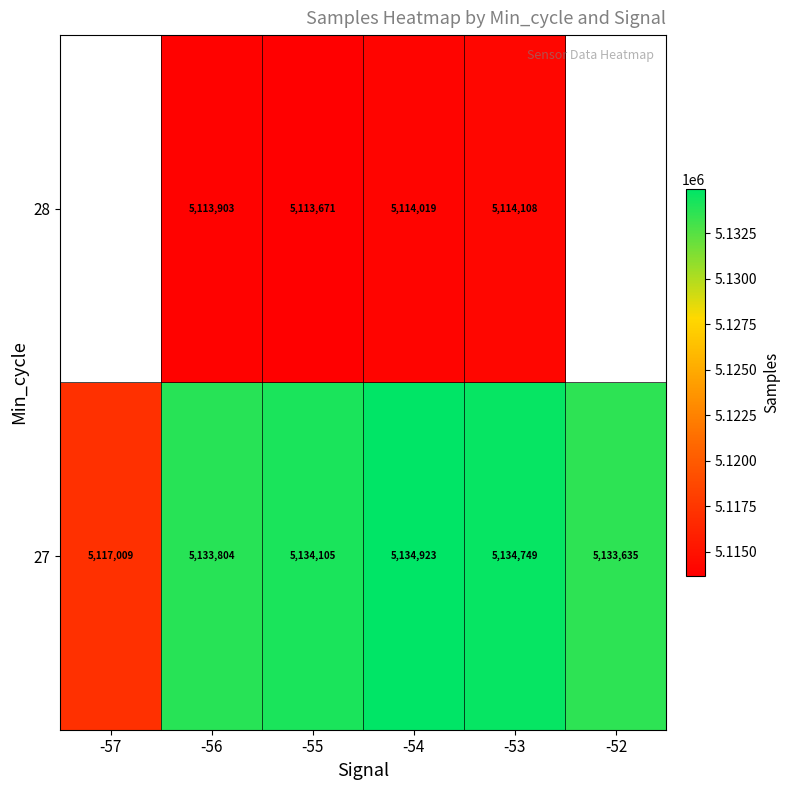

At which label is 27 closest to 5125966?

-52